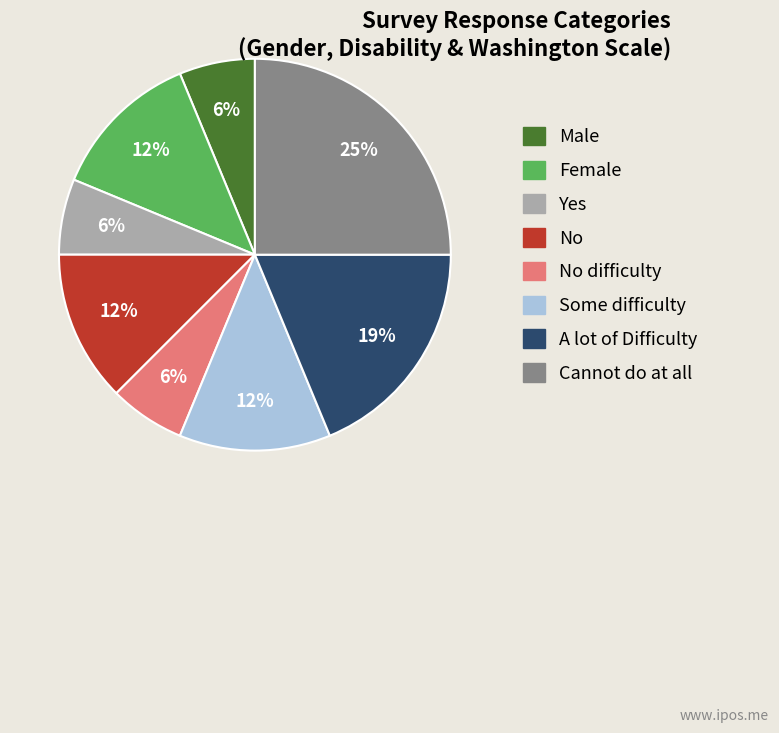

The No slice represents 12% of the pie. True or false?

True